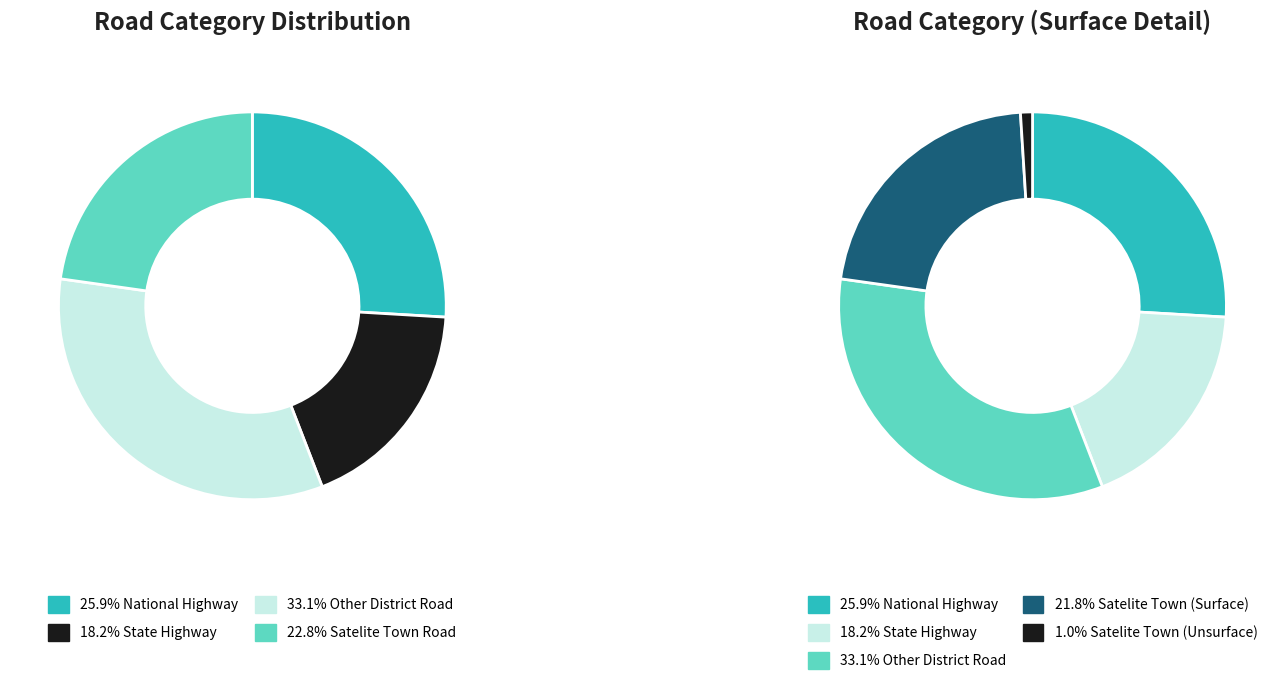

Which category has the biggest portion of the pie?

Other District Road